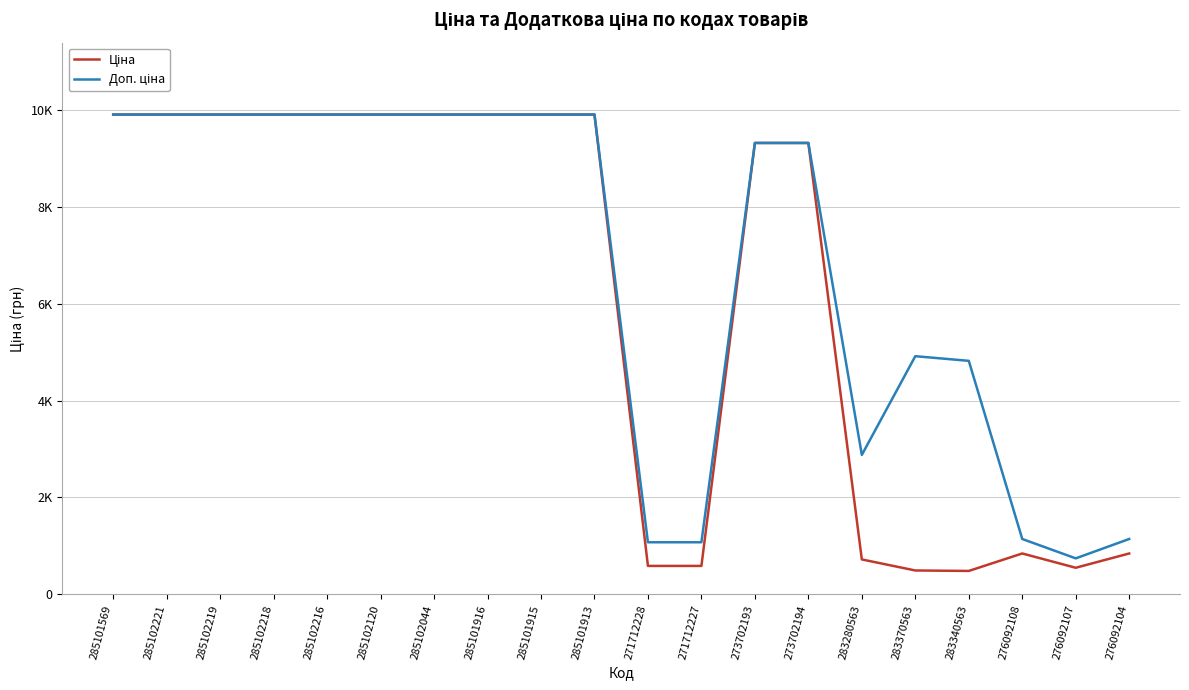

What is the difference between the maximum and minimum values in the Доп. ціна series?

9166.5